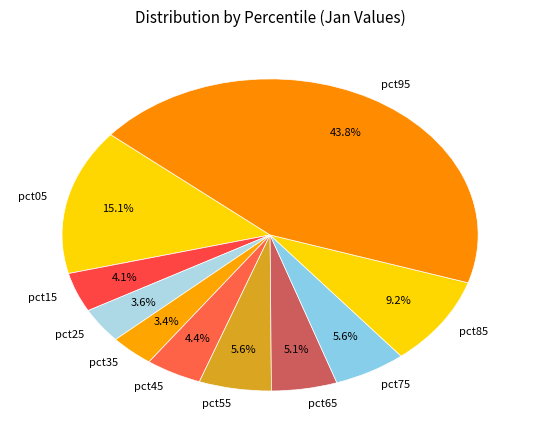

To the nearest percent, what percentage of the pie is pct45?

4%